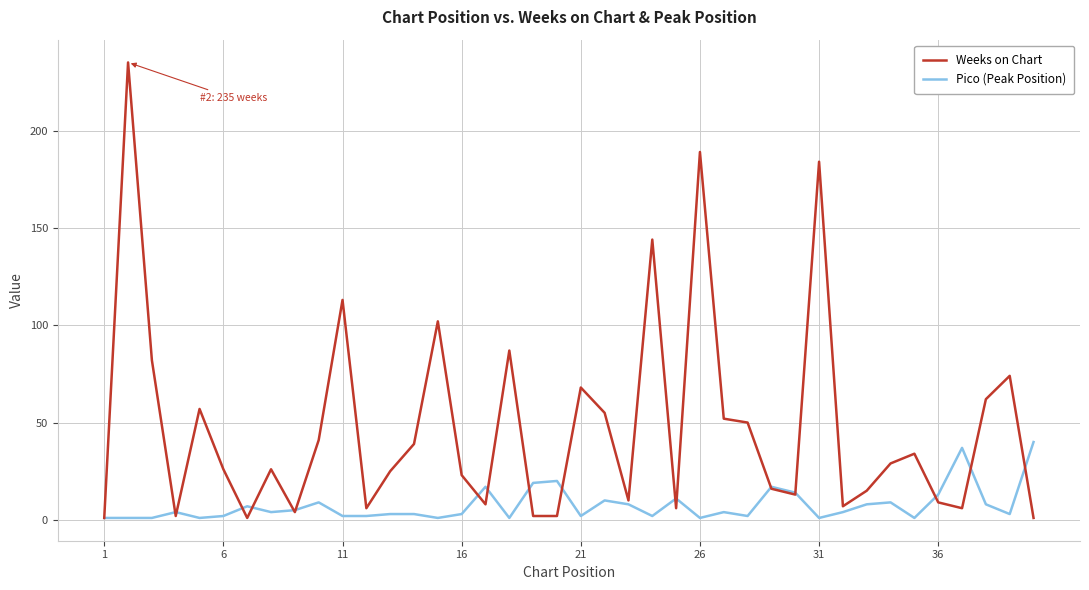

What is the minimum value for Weeks on Chart?

1